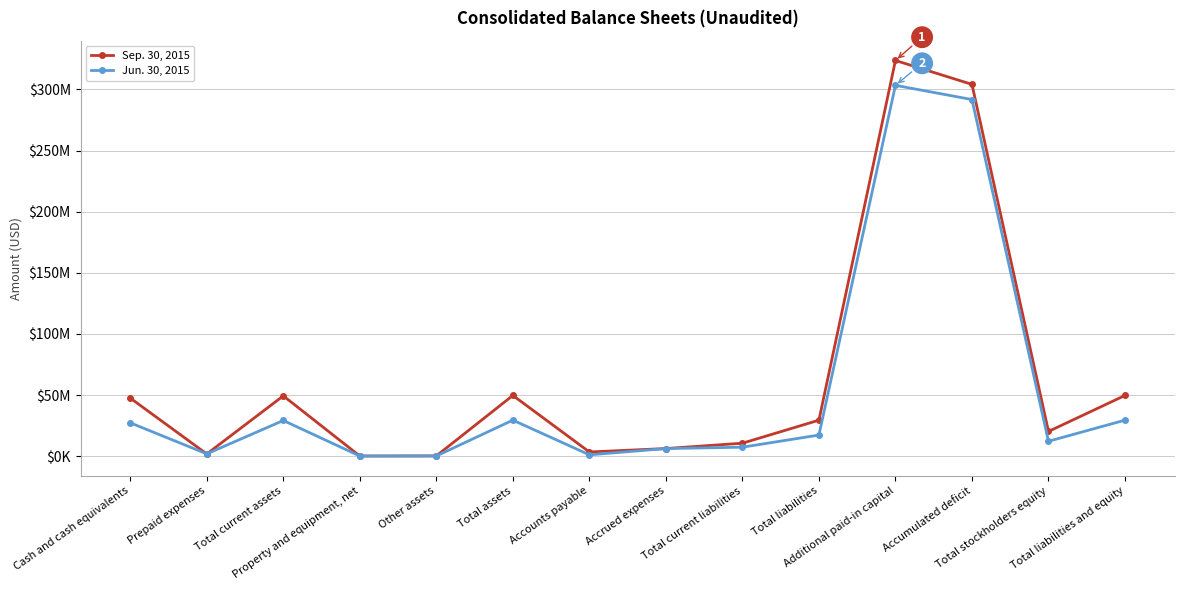

True or false: Jun. 30, 2015 and Sep. 30, 2015 cross at least once.

True